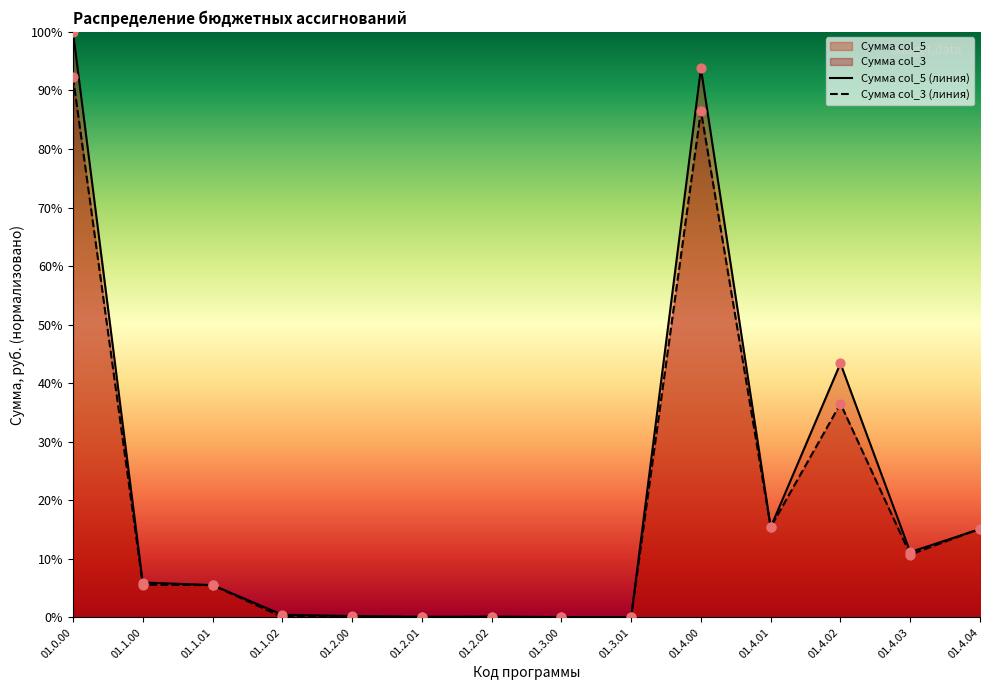

Which series contains the highest Y value?

Сумма col_5